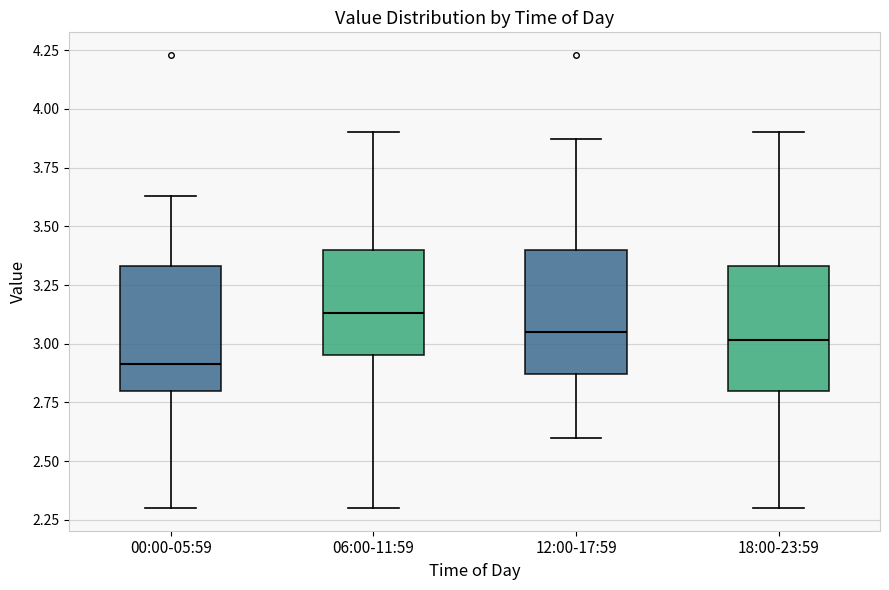

Which box's median line is the highest?

06:00-11:59